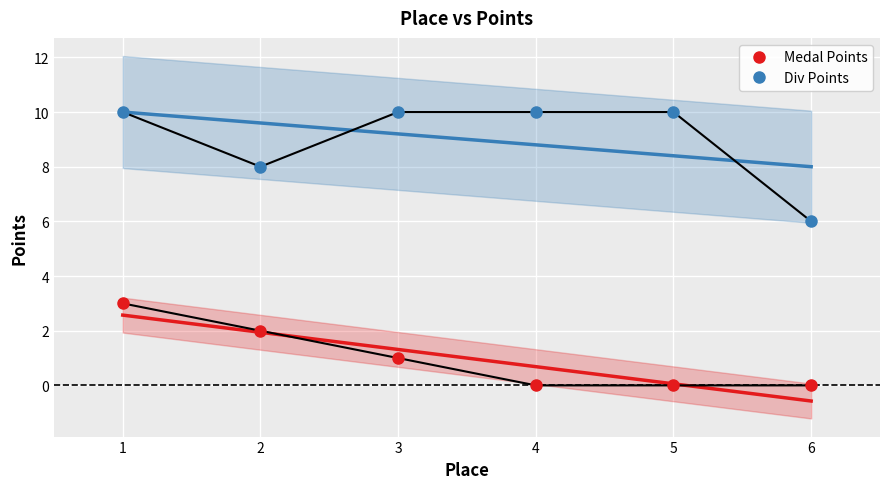

Is the value of Medal Points at 1 greater than the value of Div Points at 5?

No